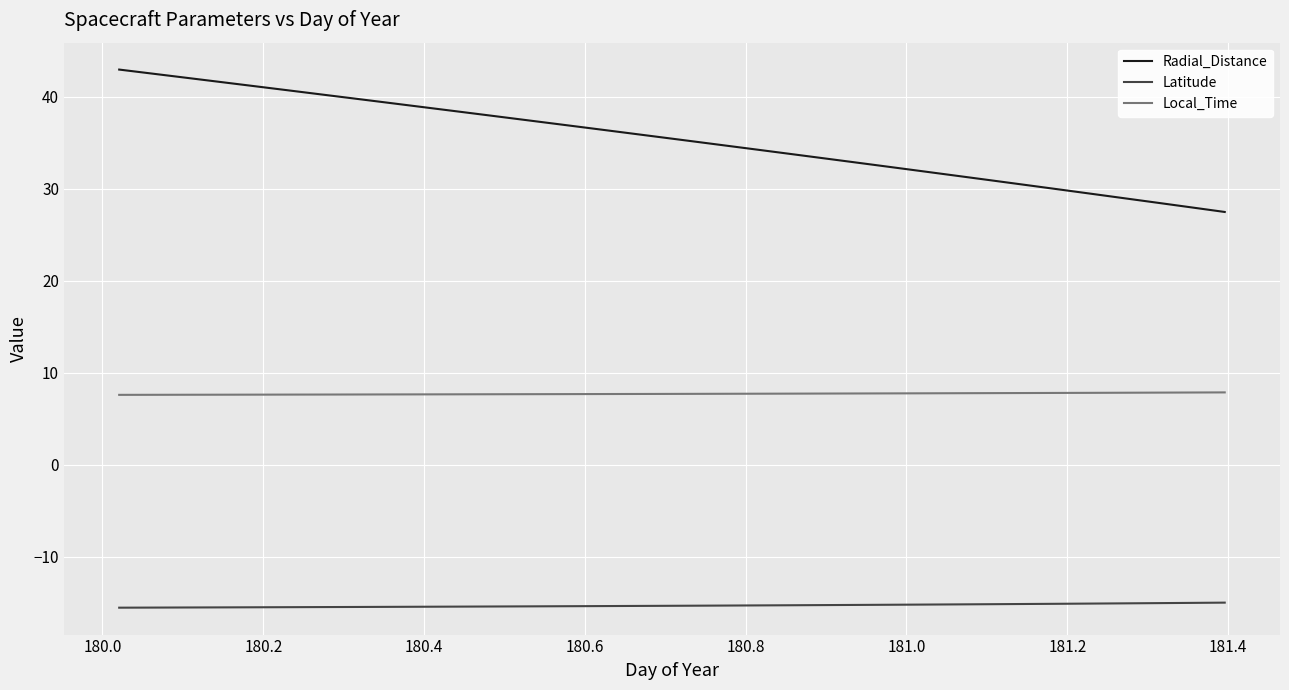

What are all the series names shown in the legend?

Radial_Distance, Latitude, Local_Time